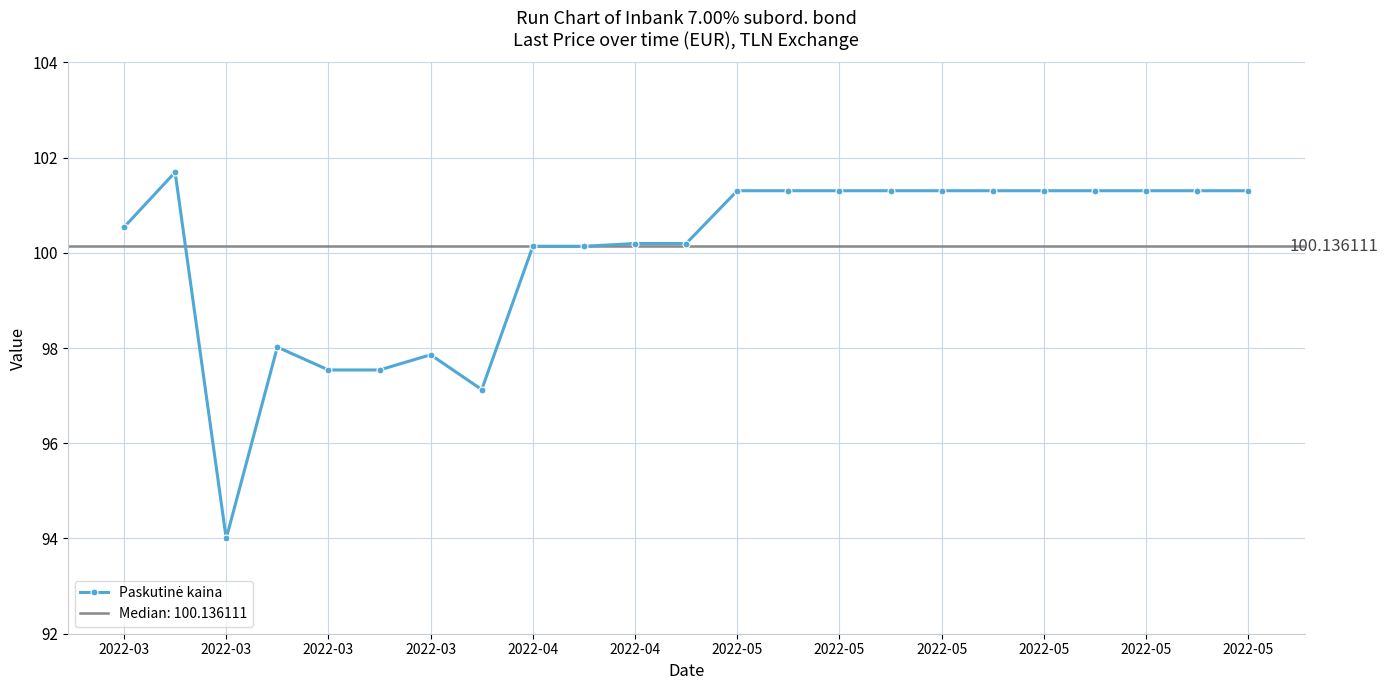

What is the change in value from 2022-03 to 17?

+0.8